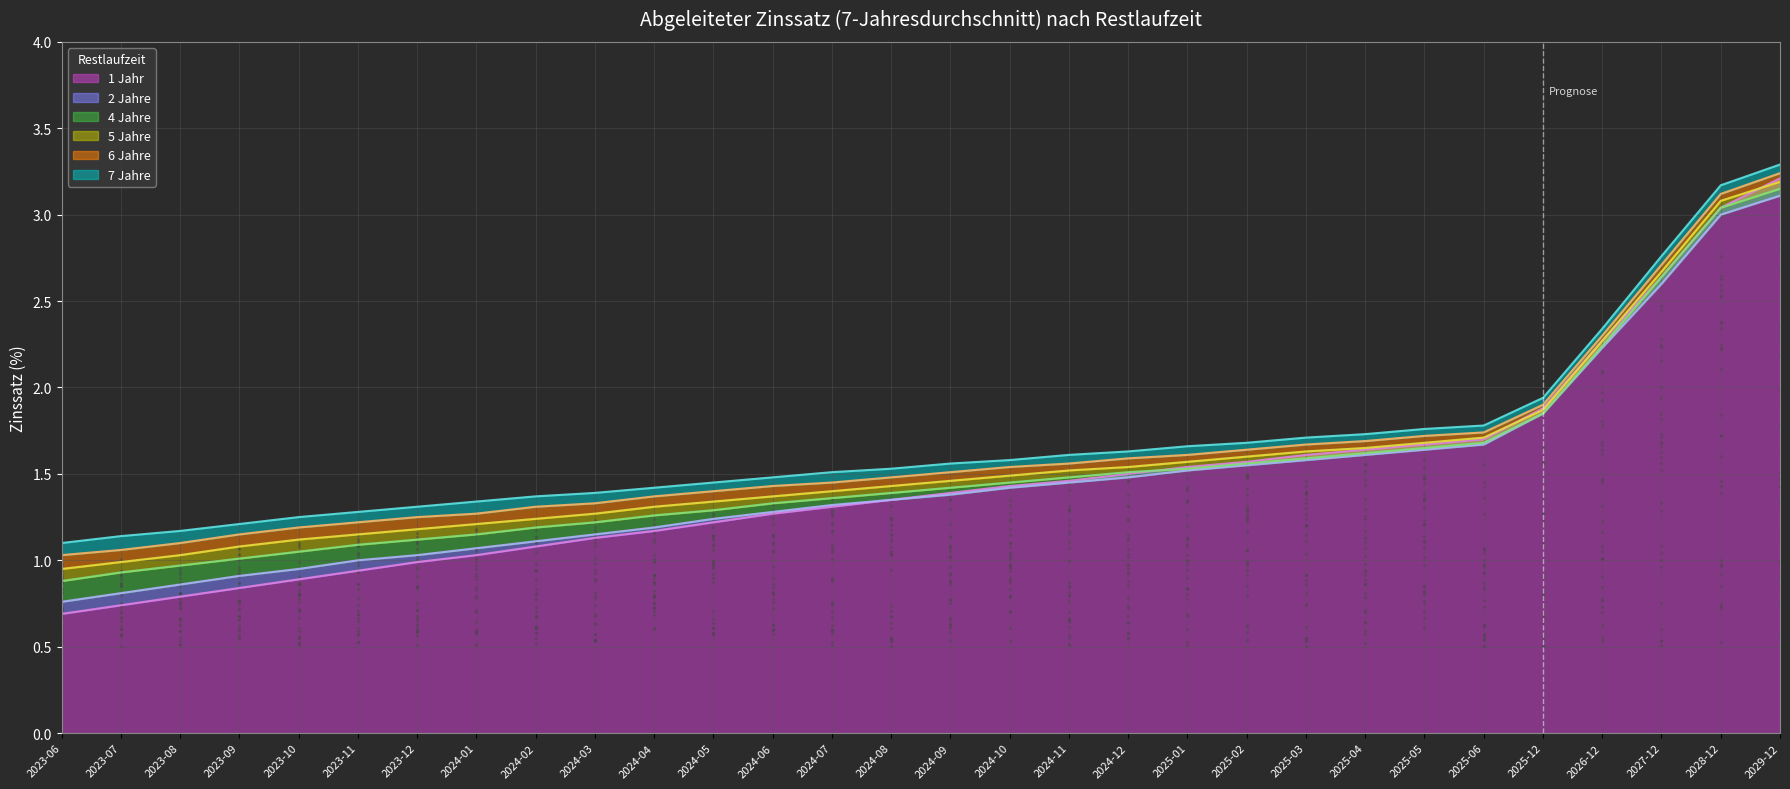

Is it true that 1 Jahr equals 0.3 at 2024-03?

False